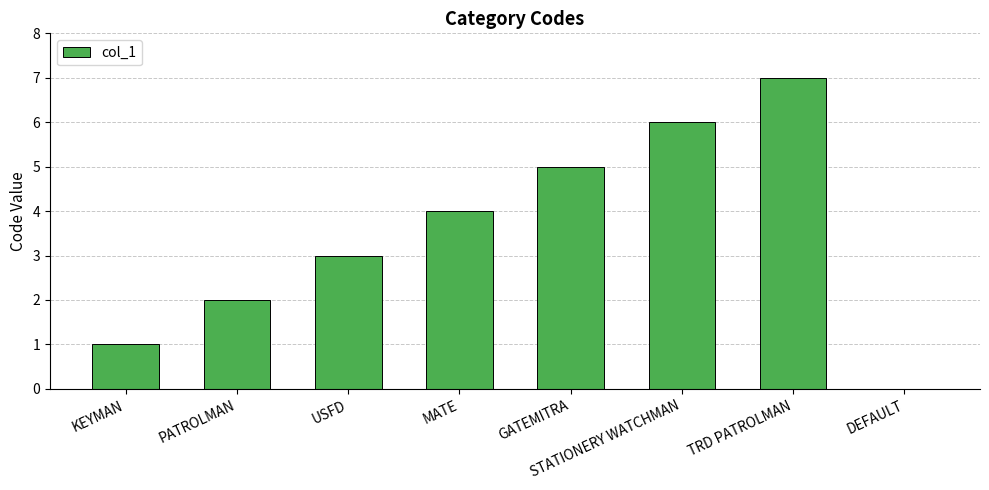

Is it true that the value at PATROLMAN is 2?

True